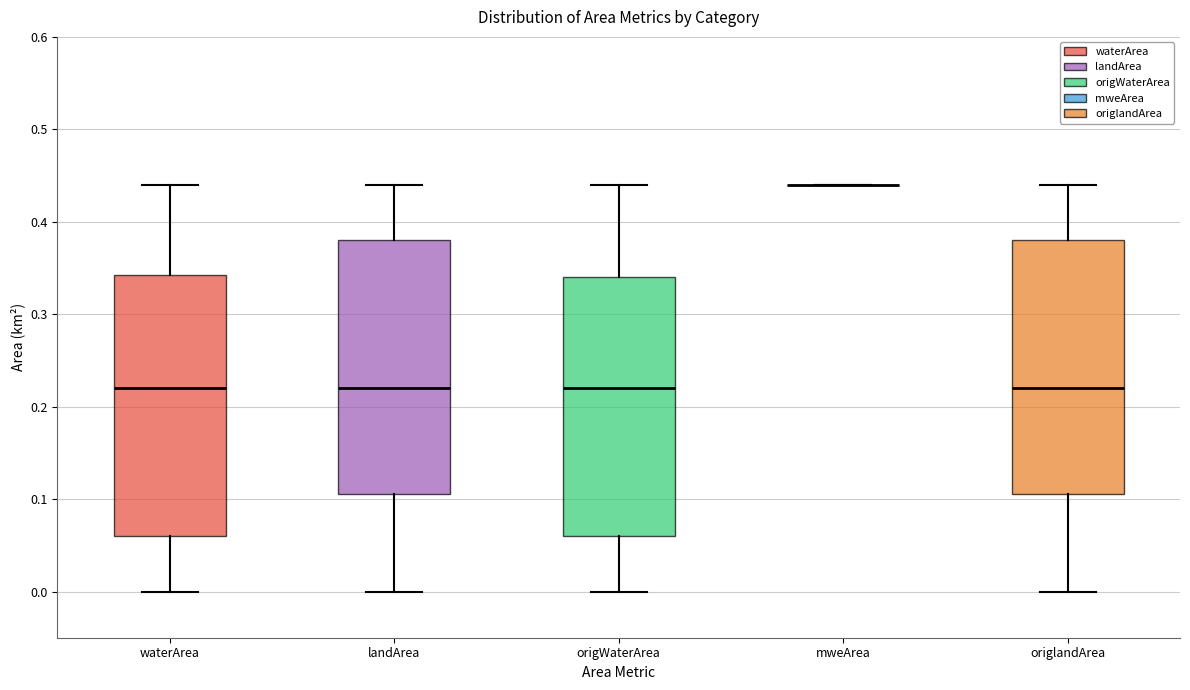

Reading left to right, transcribe this box plot: for each box, give where its median line is, the range the box spans, and where its two whiskers end, as read against the y-axis. The values are not printed on the chart, so give them approximately, as read against the axis.

waterArea: median 0.22, box 0.06 to 0.34, whiskers 0.00 to 0.44
landArea: median 0.22, box 0.11 to 0.38, whiskers 0.00 to 0.44
origWaterArea: median 0.22, box 0.06 to 0.34, whiskers 0.00 to 0.44
mweArea: box collapsed to a line at 0.44, whiskers 0.44 to 0.44
origlandArea: median 0.22, box 0.11 to 0.38, whiskers 0.00 to 0.44